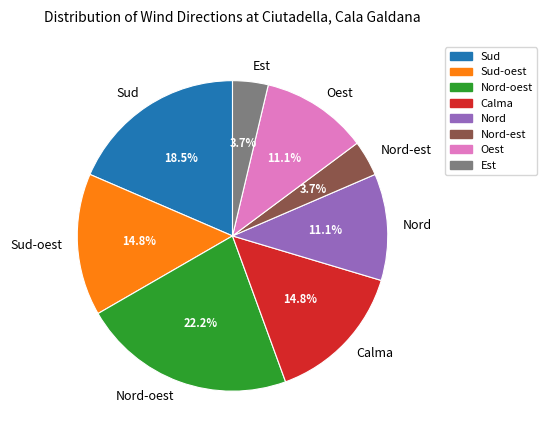

Between Est and Oest, which is larger?

Oest